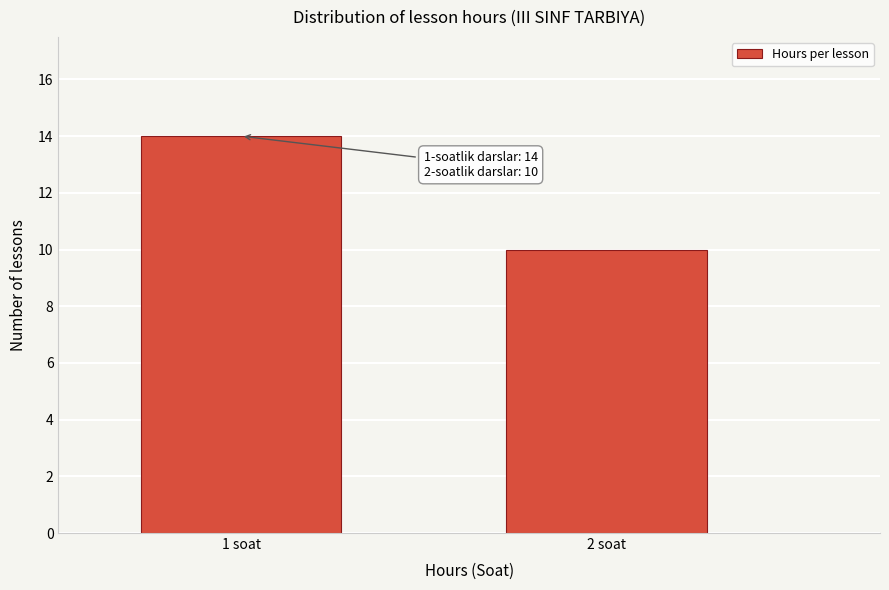

Reading right to left, what are all the values shown in this chart?

2 soat=10	1 soat=14